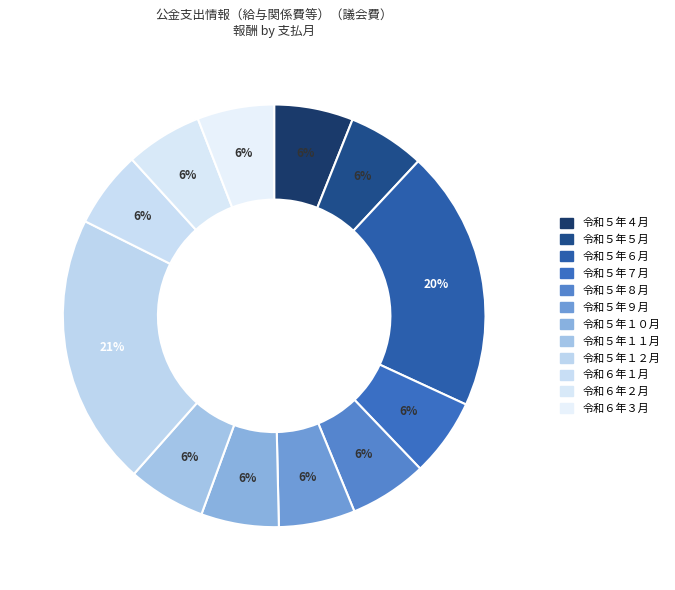

Combined, what portion of the pie is 令和５年４月 and 令和６年１月?

11.9%